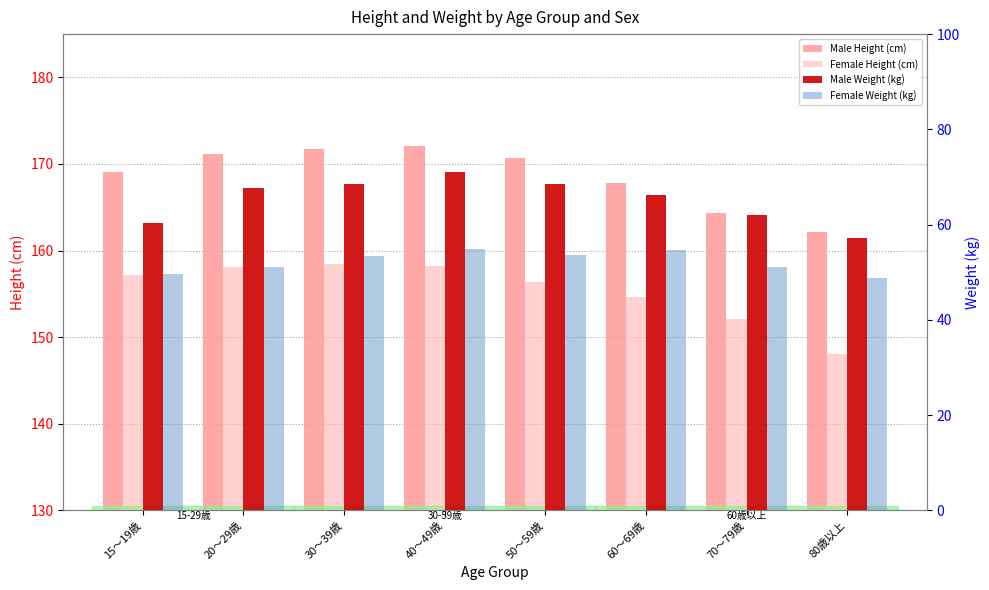

At which label is Male Height (cm) closest to 167?

60～69歳